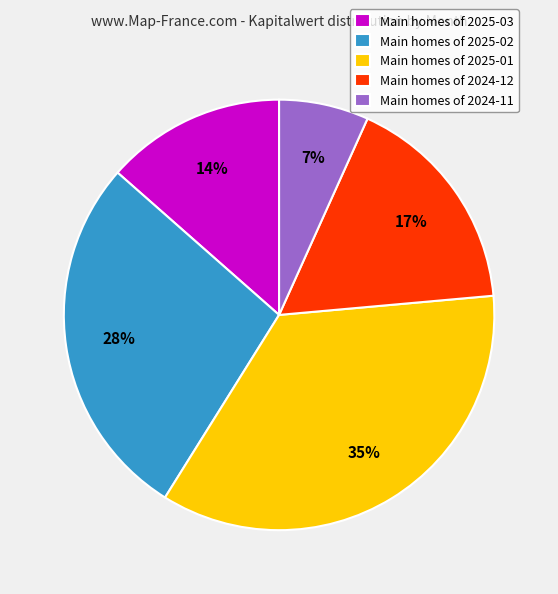

Rank the categories by value from lowest to highest.

Main homes of 2024-11, Main homes of 2025-03, Main homes of 2024-12, Main homes of 2025-02, Main homes of 2025-01